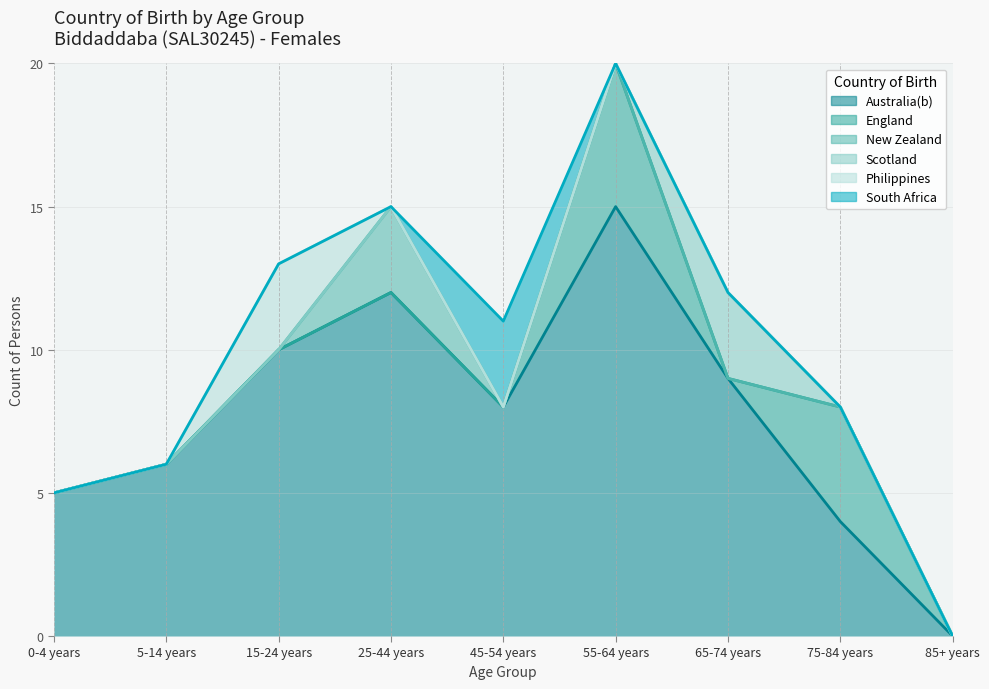

At which category is the sum across all series the highest?

55-64 years